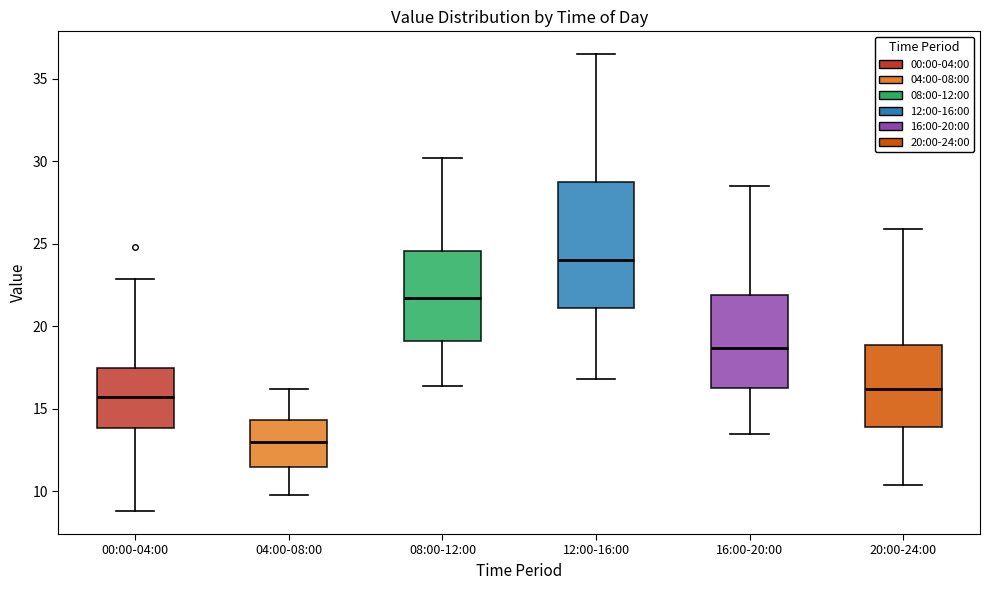

Reading left to right, transcribe this box plot: for each box, give where its median line is, the range the box spans, and where its two whiskers end, as read against the y-axis. The values are not printed on the chart, so give them approximately, as read against the axis.

00:00-04:00: median 16.0, box 14.0 to 17.5, whiskers 9.0 to 23.0
04:00-08:00: median 13.0, box 11.5 to 14.5, whiskers 10.0 to 16.0
08:00-12:00: median 21.5, box 19.0 to 24.5, whiskers 16.5 to 30.0
12:00-16:00: median 24.0, box 21.0 to 29.0, whiskers 17.0 to 36.5
16:00-20:00: median 18.5, box 16.5 to 22.0, whiskers 13.5 to 28.5
20:00-24:00: median 16.0, box 14.0 to 19.0, whiskers 10.5 to 26.0